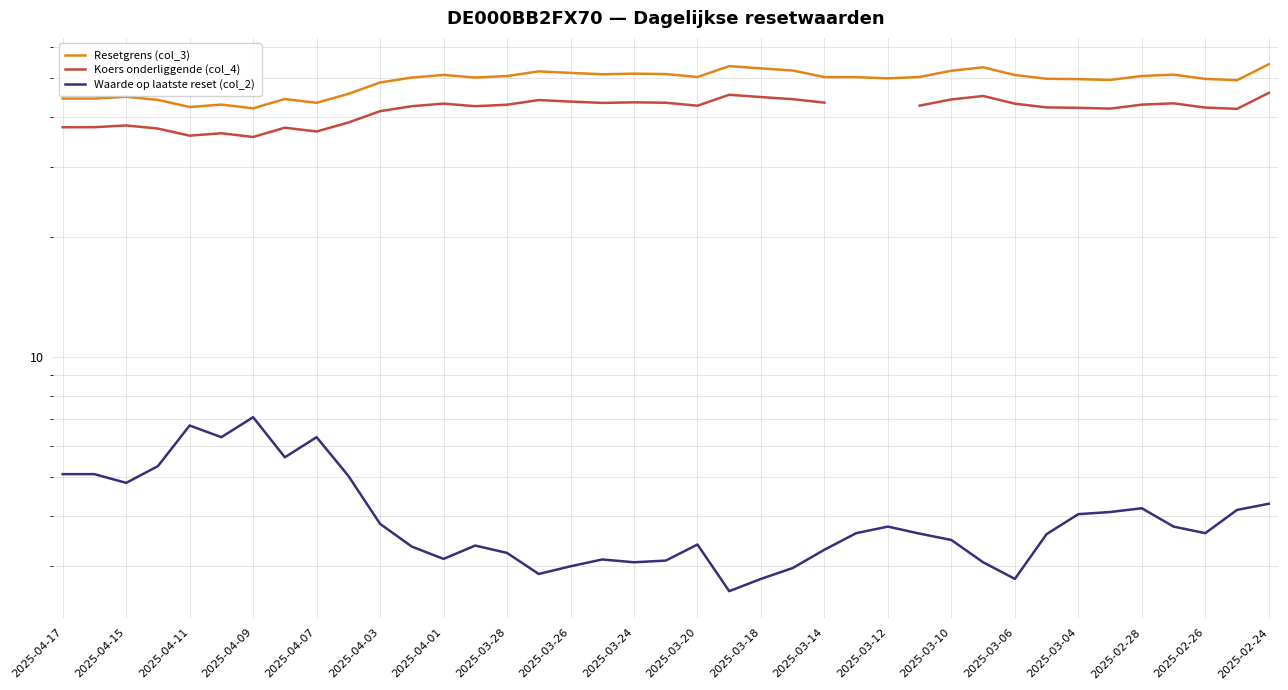

How many data points does each series have?

39